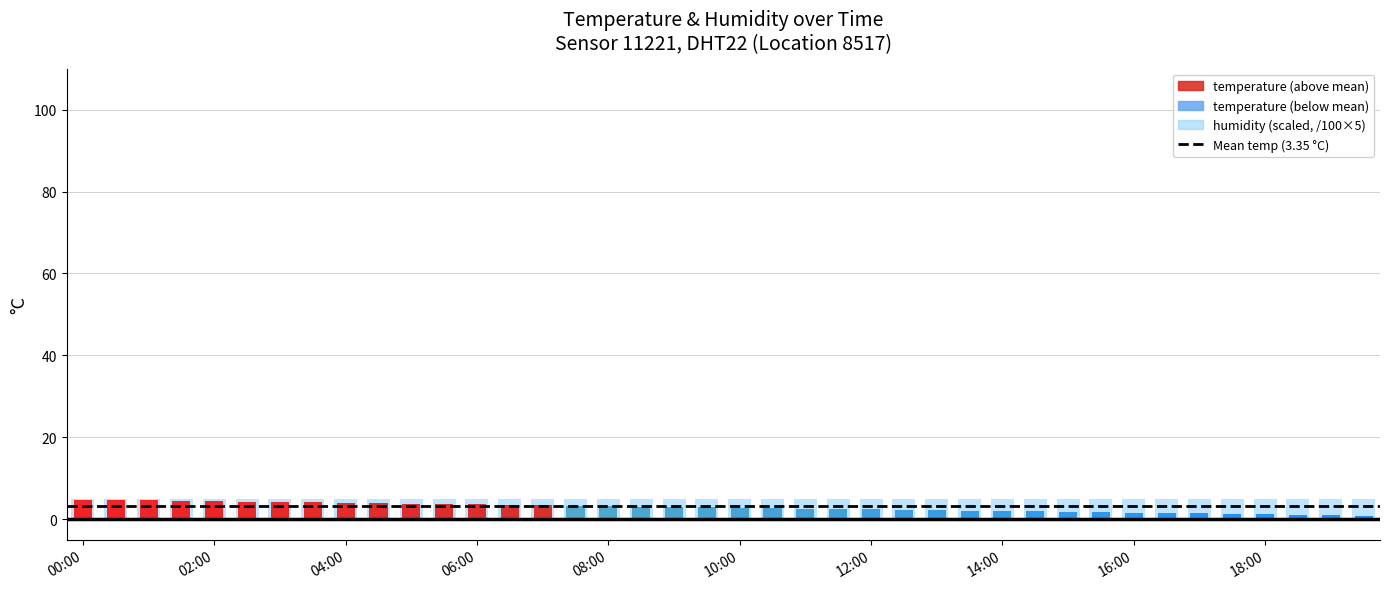

What is the ratio of the value at 18 to the value at 25?

1.3